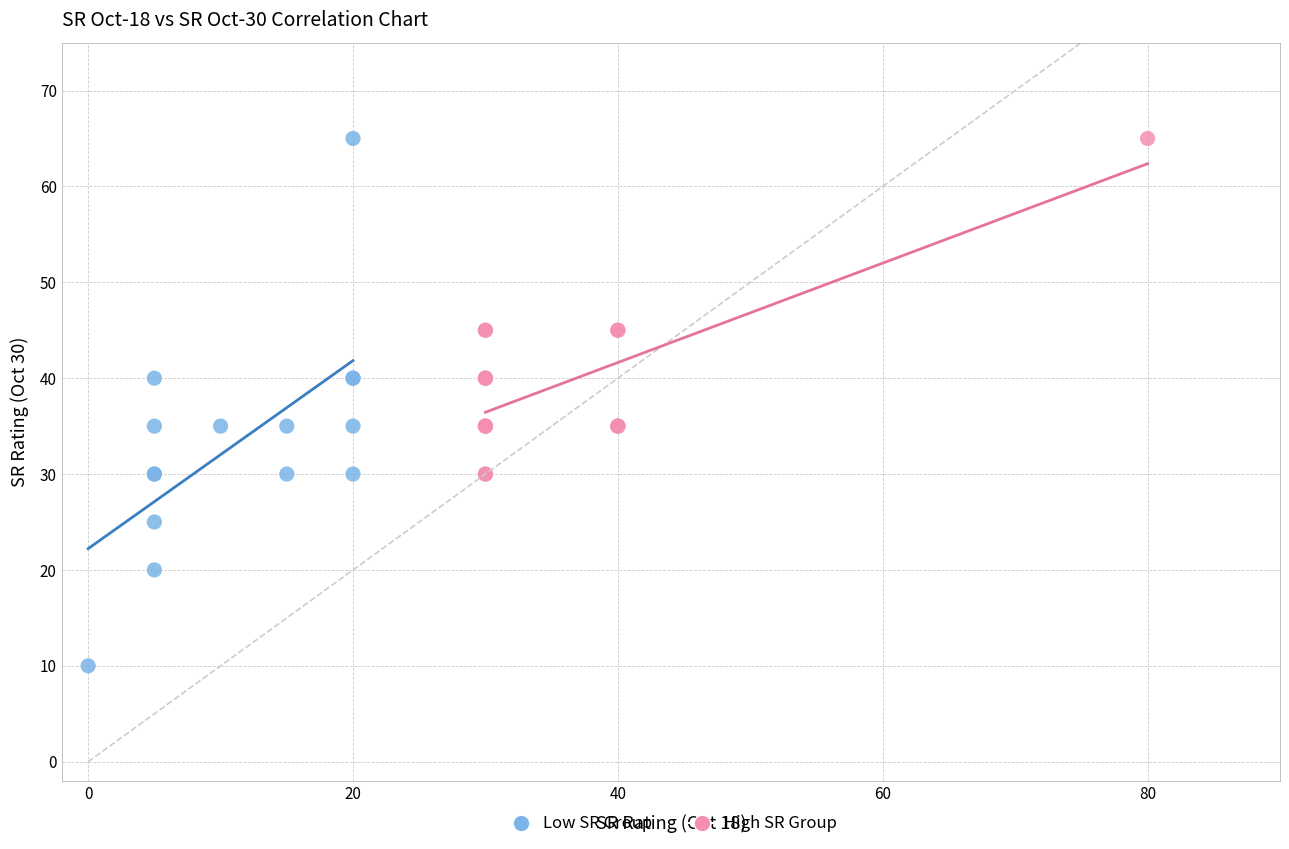

Which series has the largest Y range (max minus min)?

Low SR Group